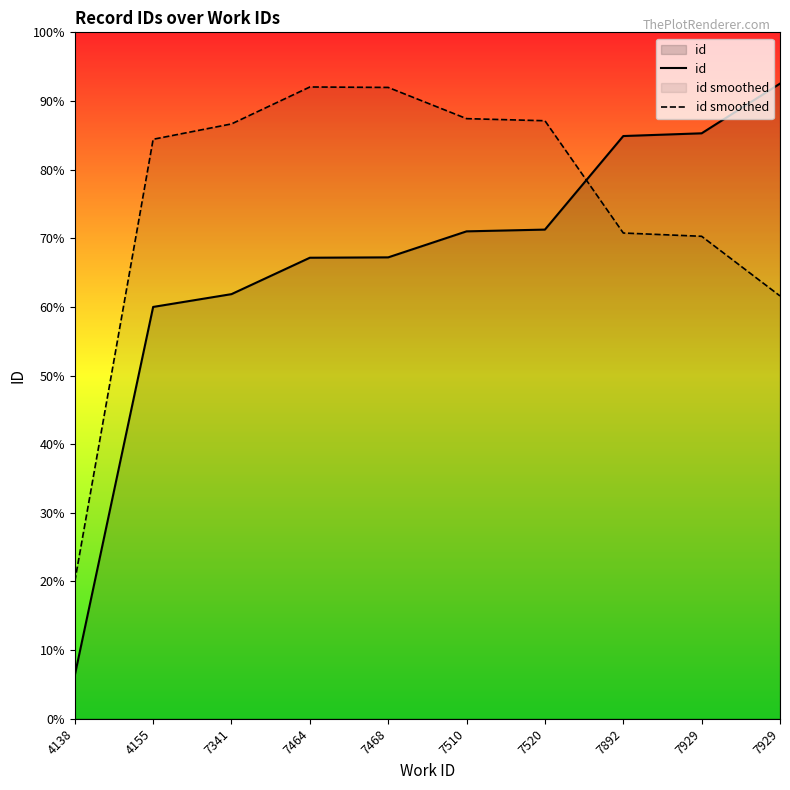

True or false: id and id smoothed intersect in this chart.

True